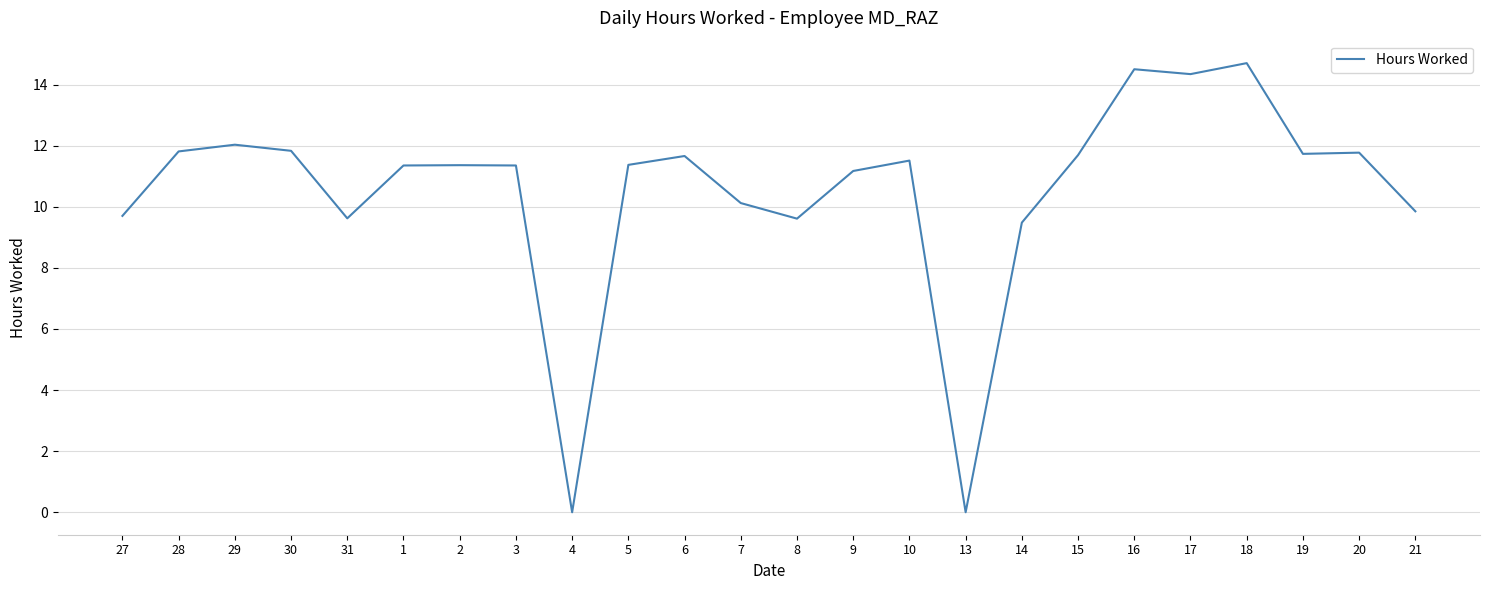

At which label is the value closest to 7?

14